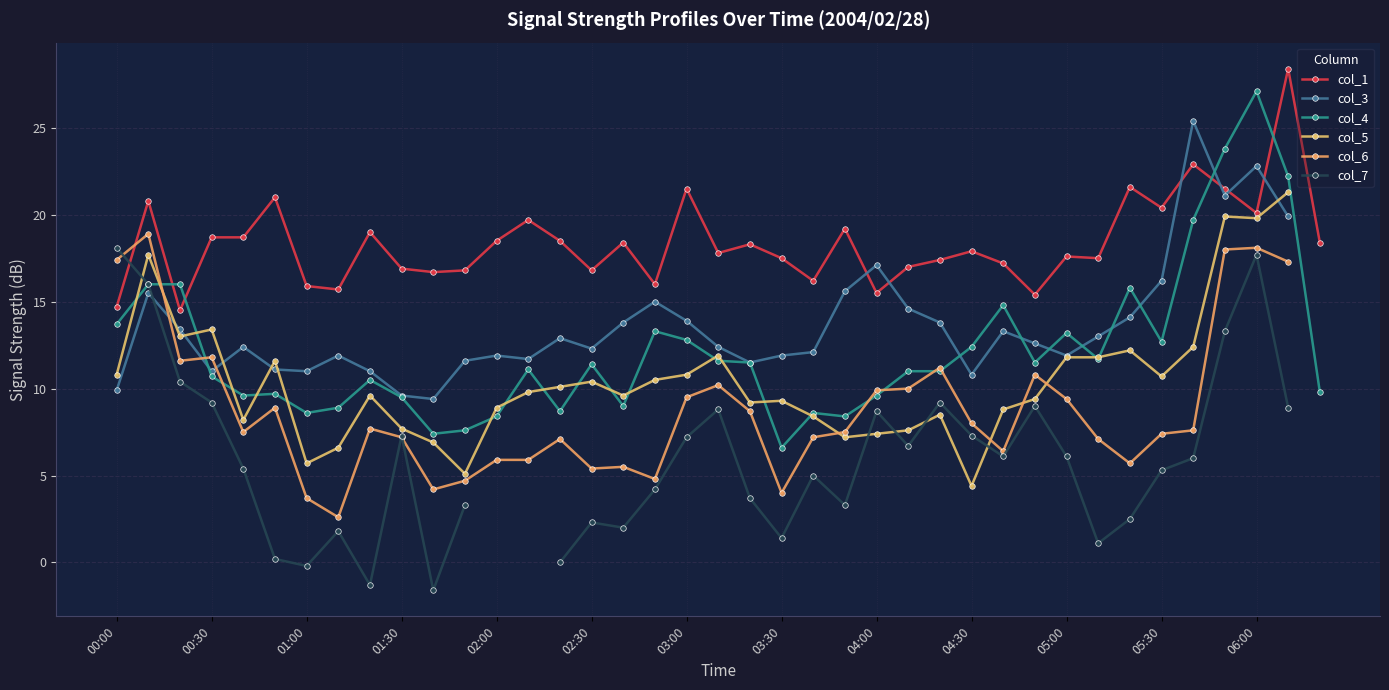

True or false: col_1 has more than 1 interior local peaks.

True